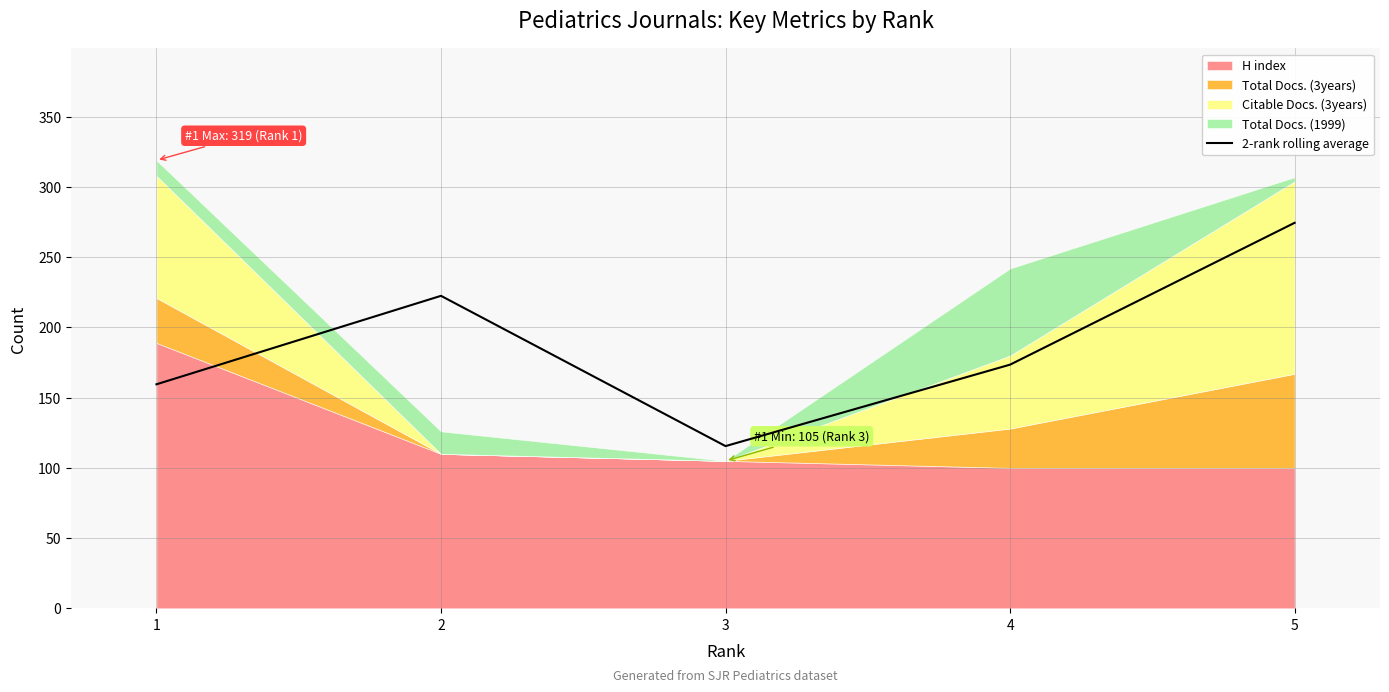

What is the highest value of the 2-rank rolling average series?

274.5